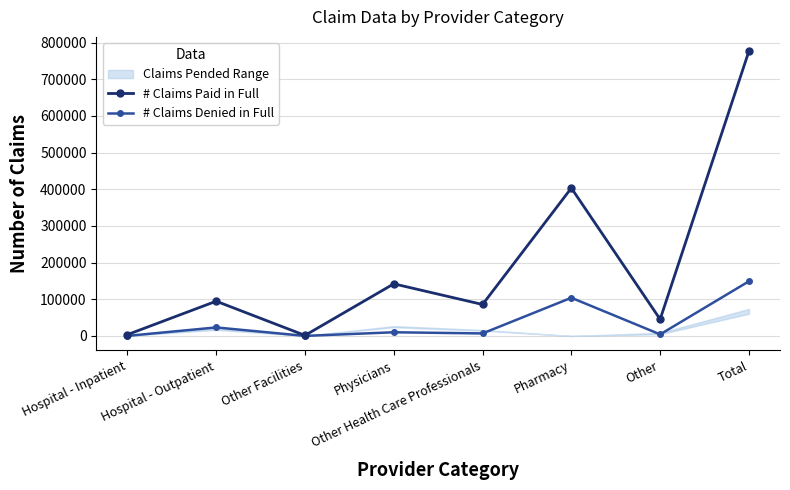

What is the value of the # Claims Paid in Full point at the 4th from the left?

142157